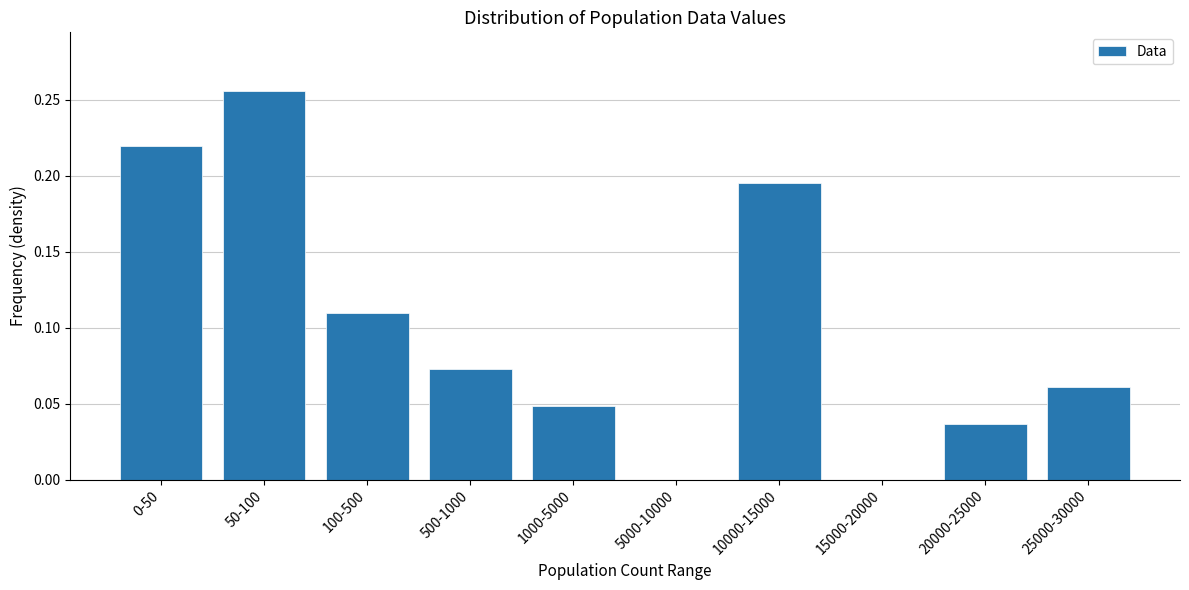

At which category does the chart reach its peak across all series?

50-100